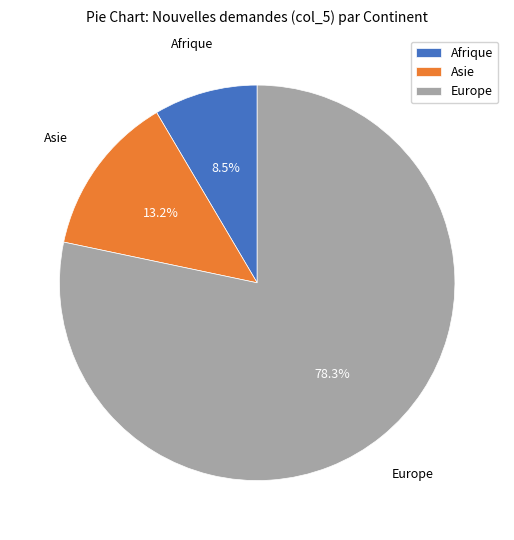

To the nearest percent, what is the average slice percentage?

33%